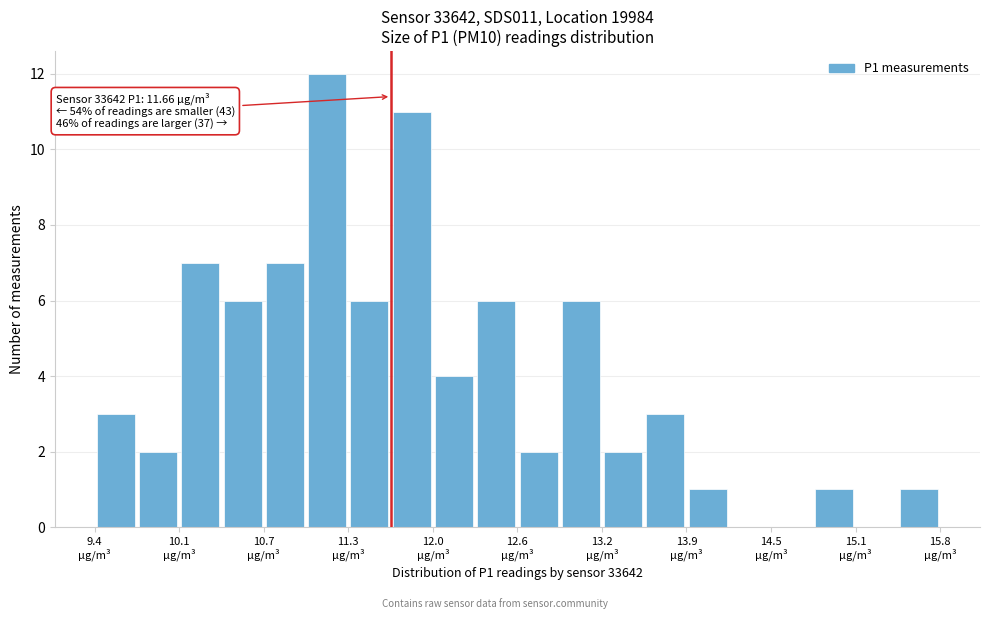

Read against the x-axis, roughly where is the centre of the tallest bar?

11.2